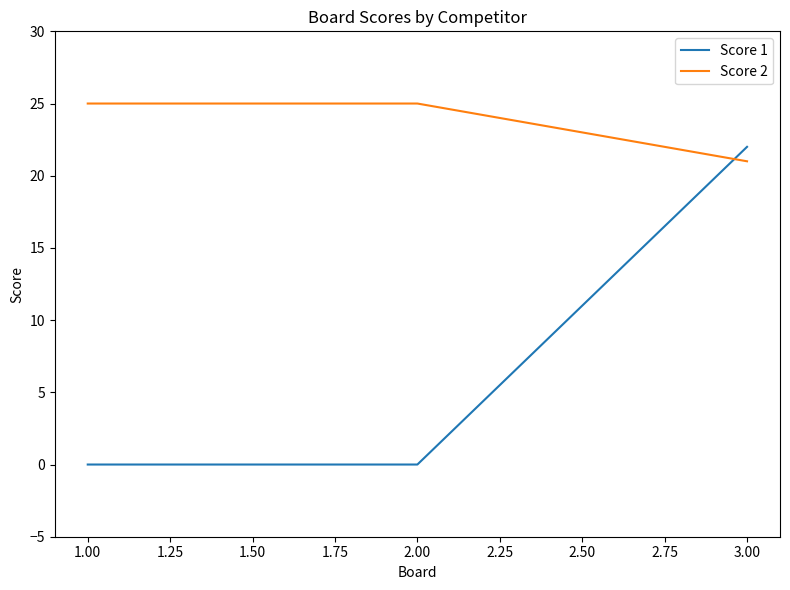

Count the Score 1 values in the range 0 to 22.

3